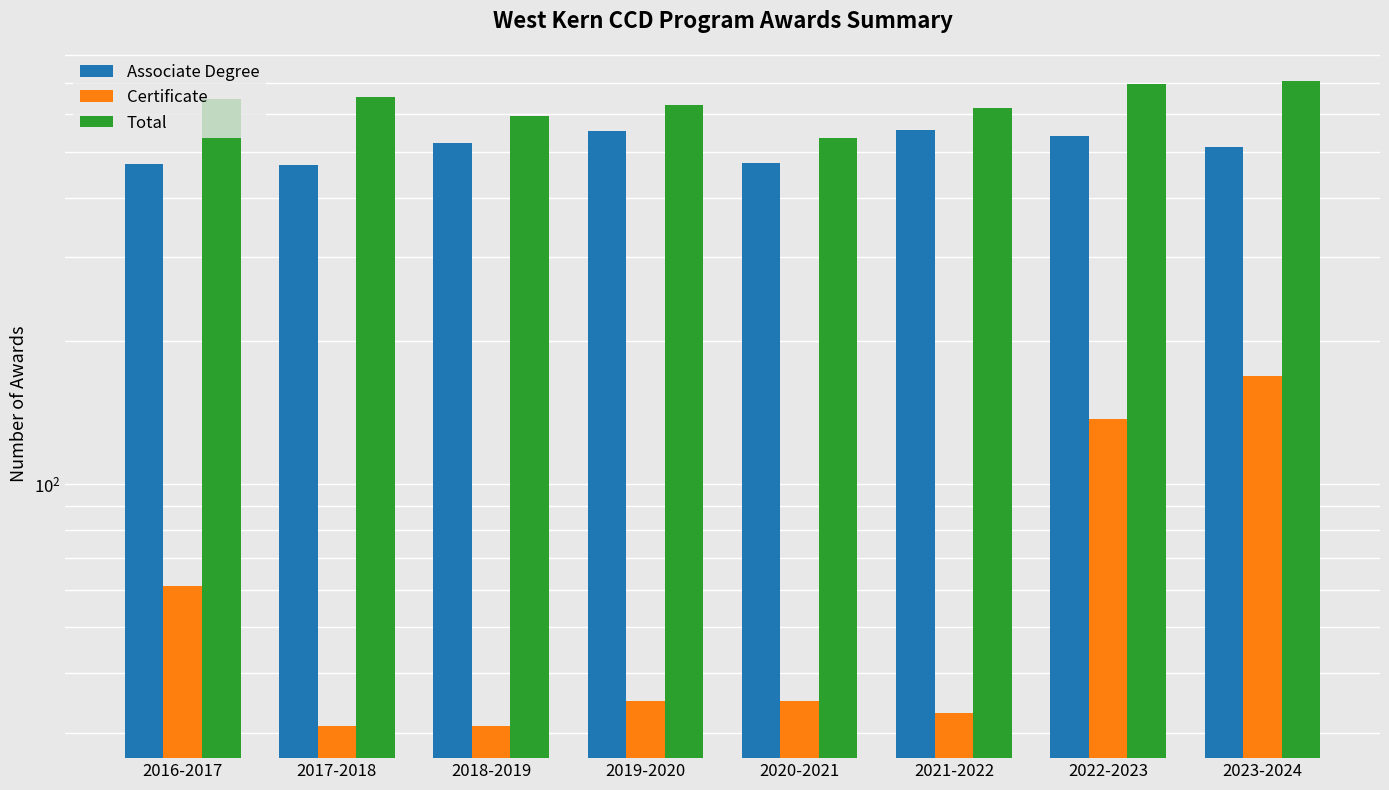

What is the spread (max minus min) of values at 2020-2021?

501